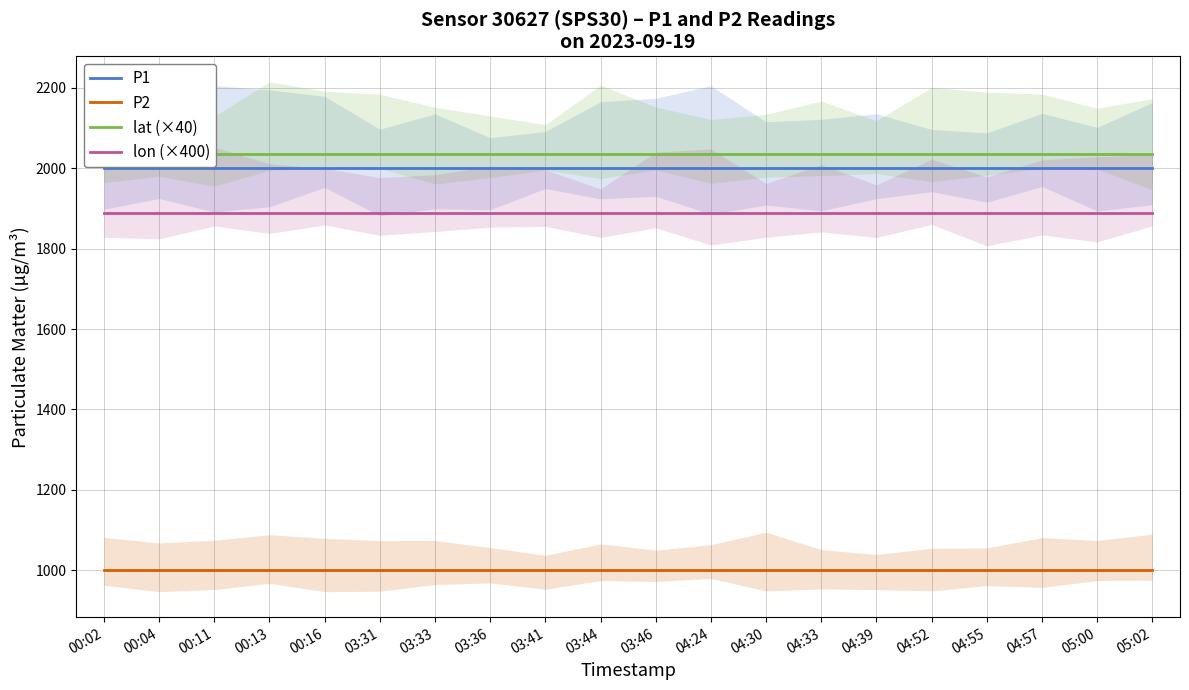

True or false: P1 has more than 1 points higher than both neighbors.

False